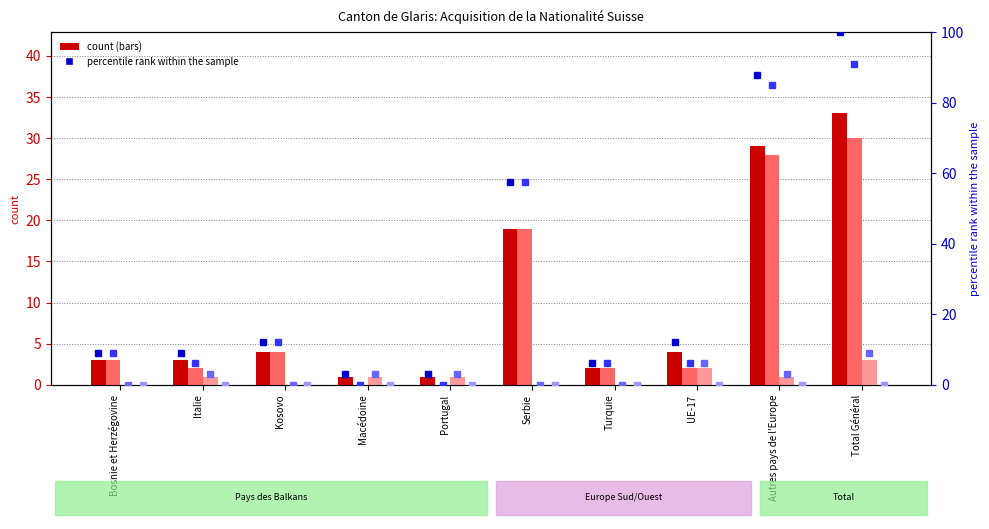

The Naturalisations ordinaires series shows 4 at Kosovo. True or false?

True